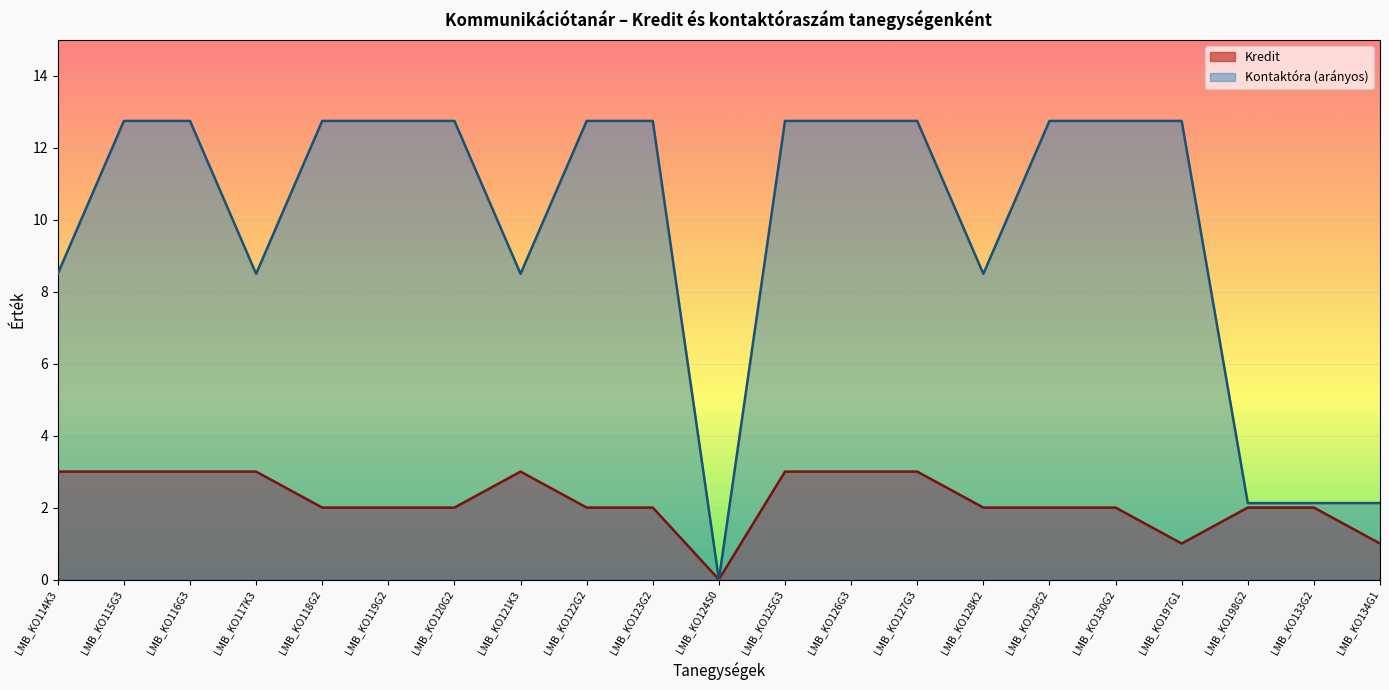

Count the values in the range 2 to 3.

18